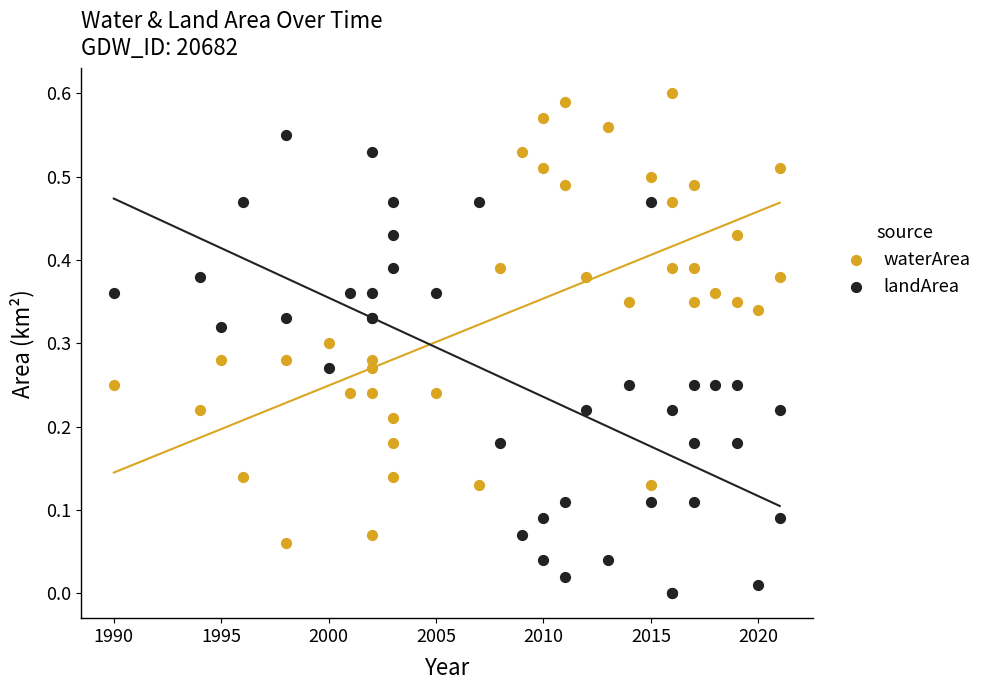

What are all the series names shown in the legend?

waterArea, landArea